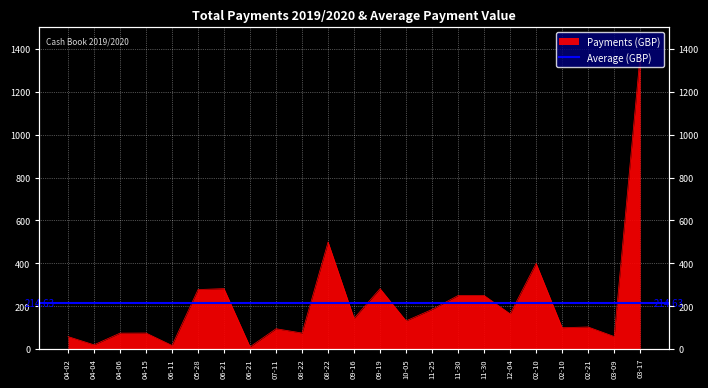

What is the label of the 2nd point from the right?

03-09